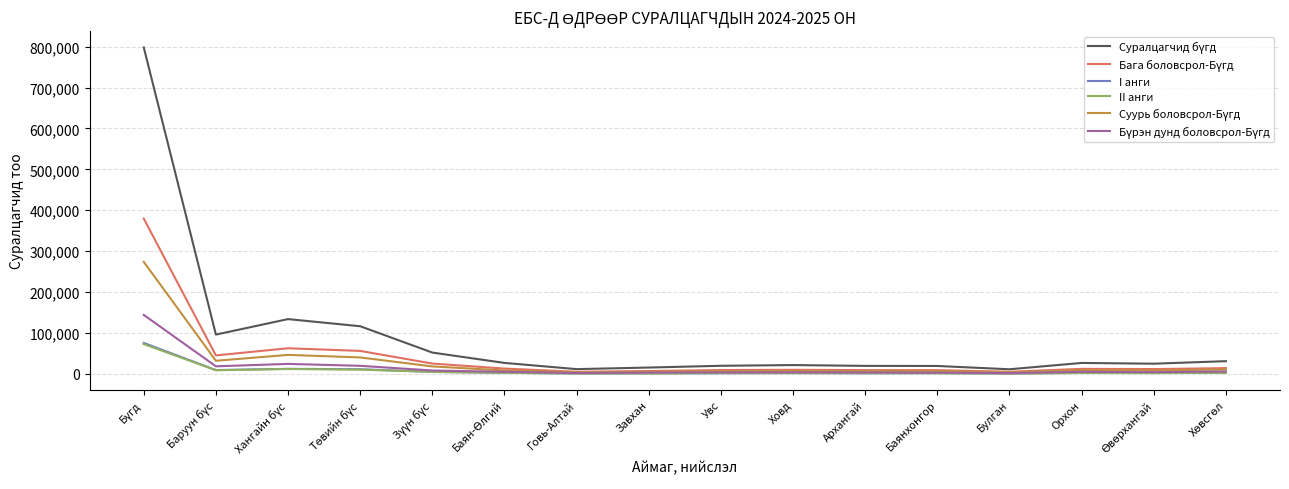

What is the maximum value shown in the chart?

797905